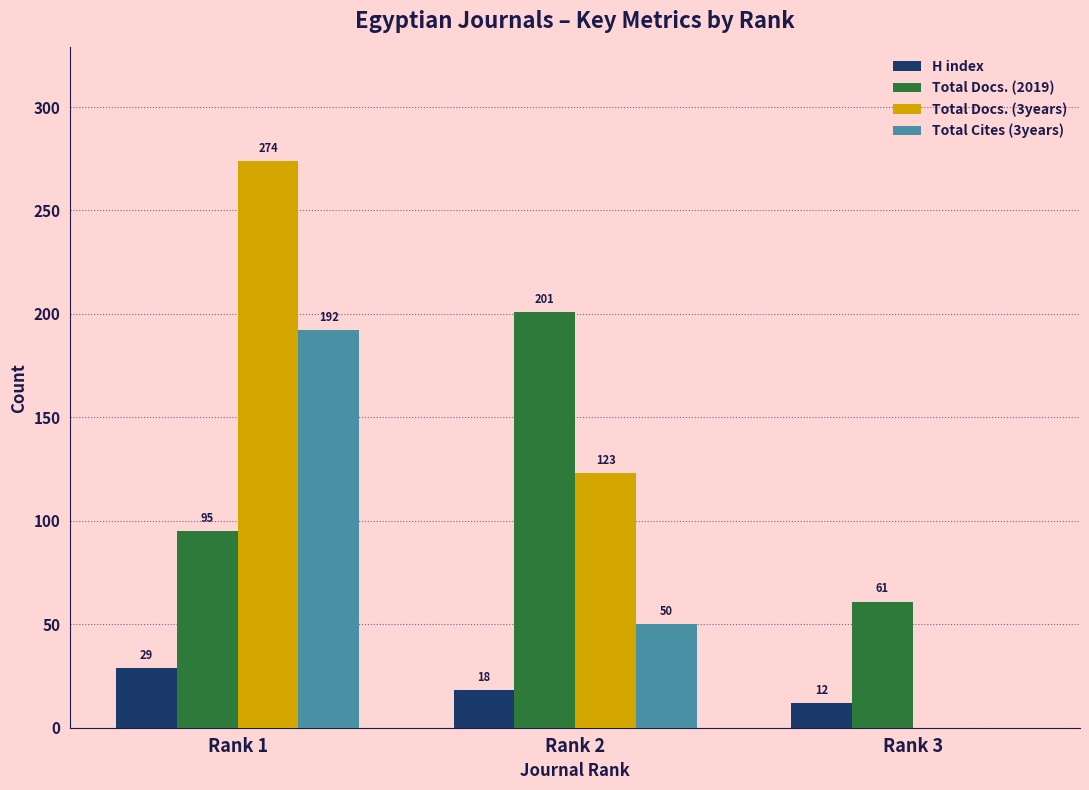

Which series changed the most between Rank 2 and Rank 3?

Total Docs. (2019)